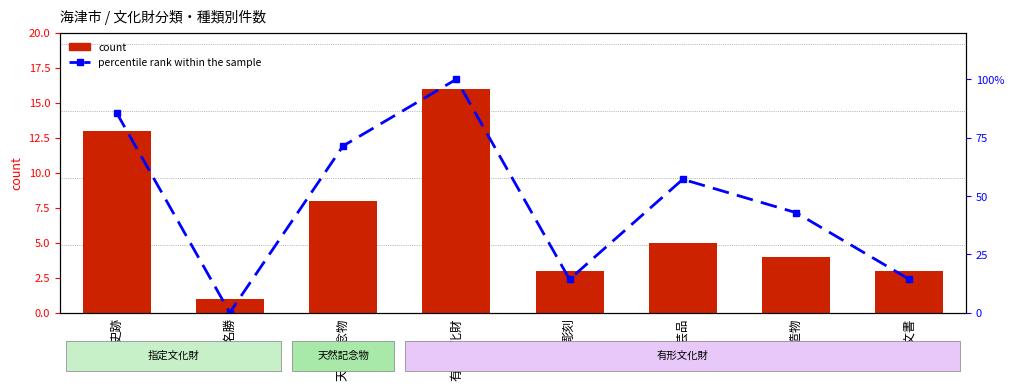

Reading left to right, list all the values displayed in this chart.

count: 史跡=13.0	名勝=1.0	天然記念物=8.0	有形文化財=16.0	彫刻=3.0	工芸品=5.0	建造物=4.0	古文書=3.0
percentile rank within the sample: 史跡=85.7	名勝=0.0	天然記念物=71.4	有形文化財=100.0	彫刻=14.3	工芸品=57.1	建造物=42.9	古文書=14.3